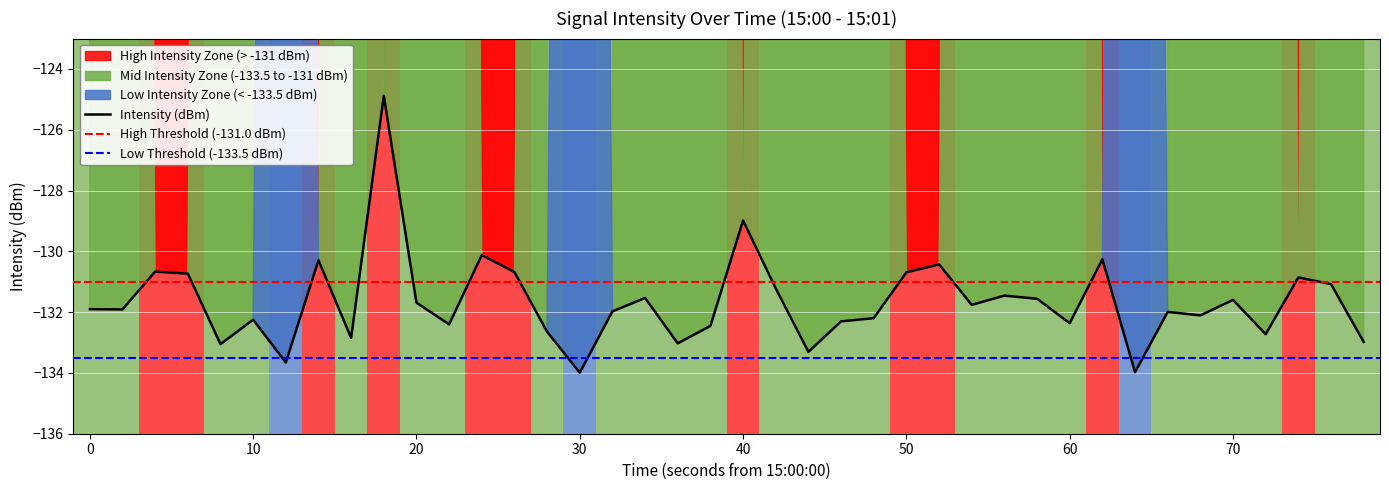

What is the smallest value displayed?

-134.0